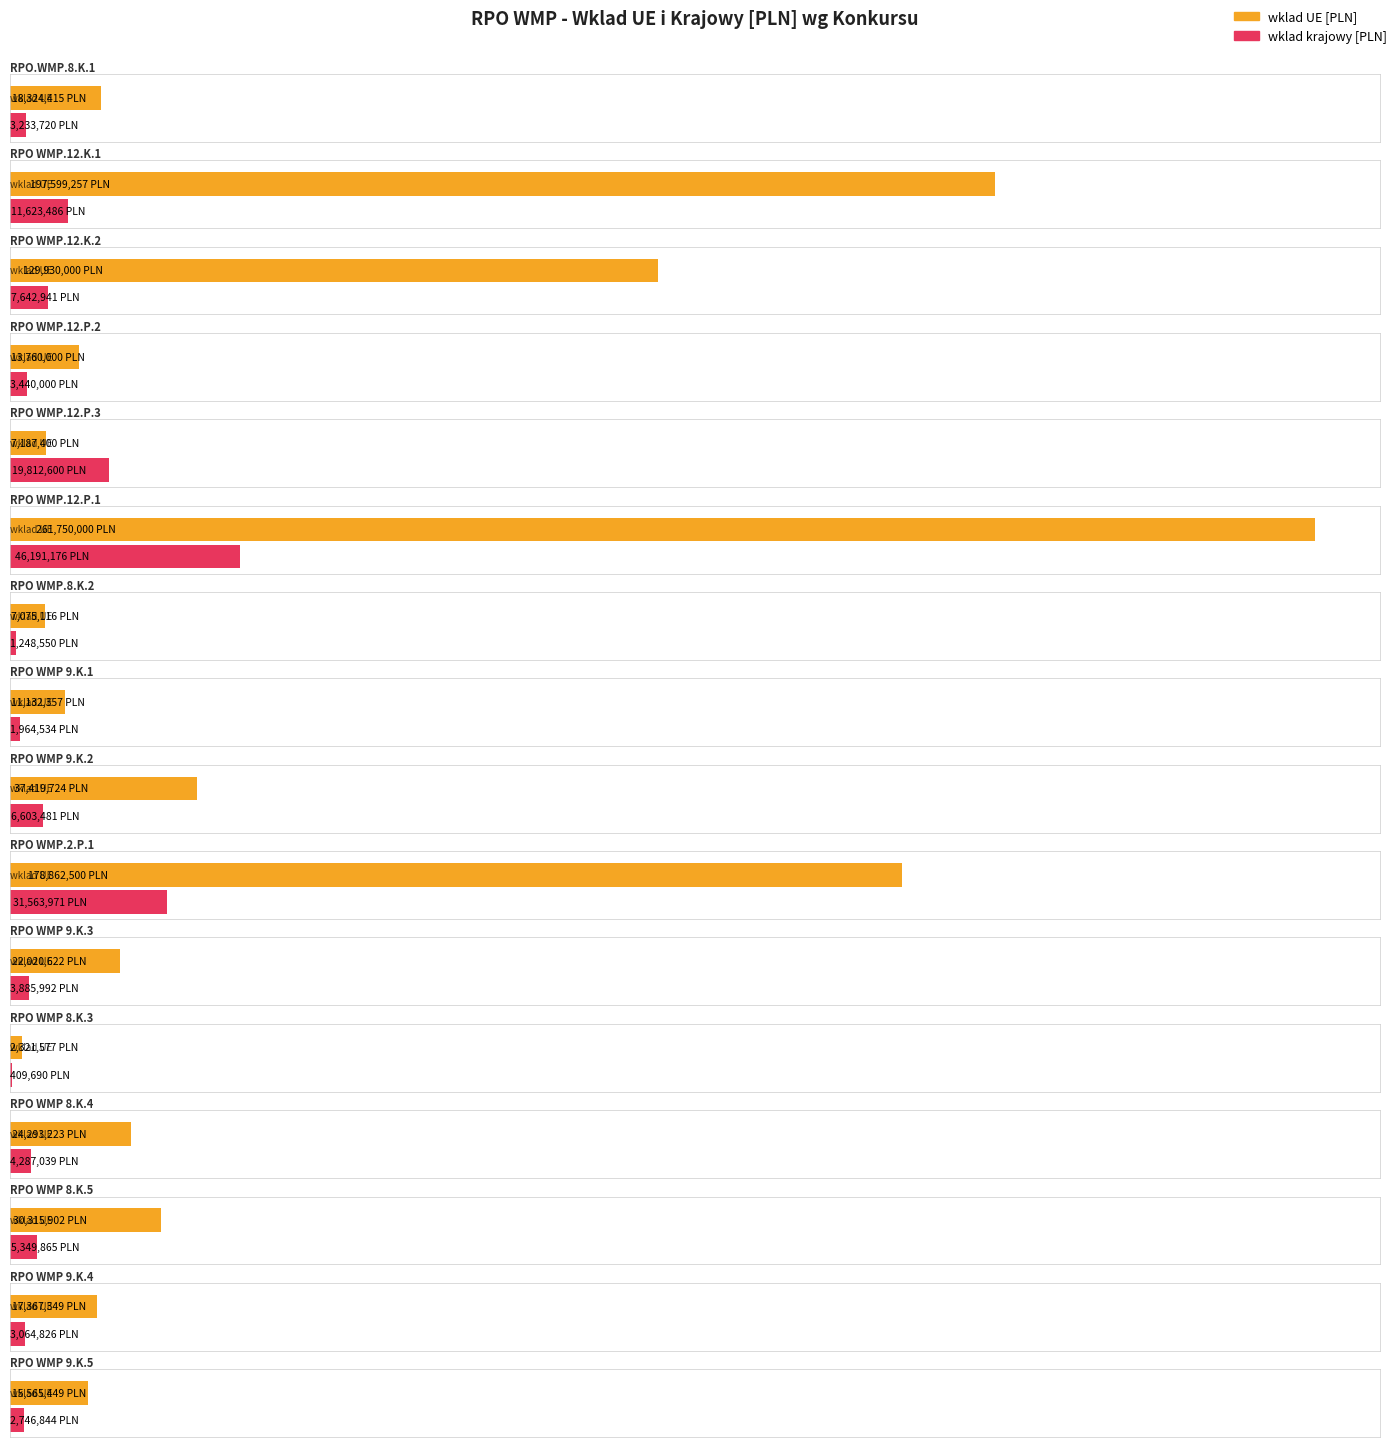

What is the minimum value shown in the chart?

409690.0